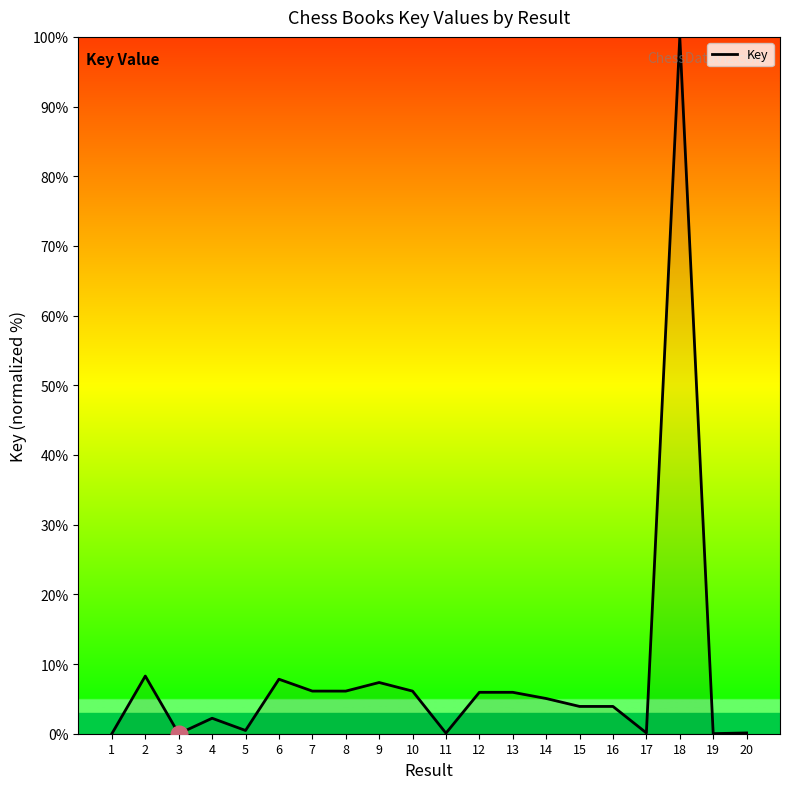

What is the maximum value shown in the chart?

100.0